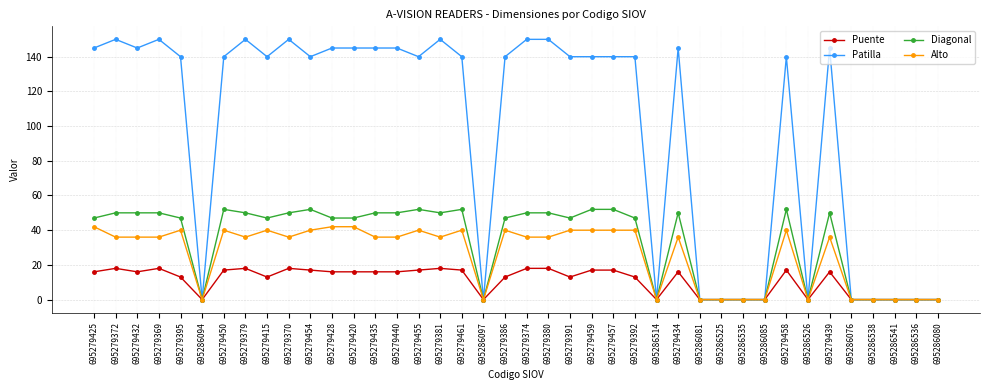

What is the sum of all Alto values?

1038